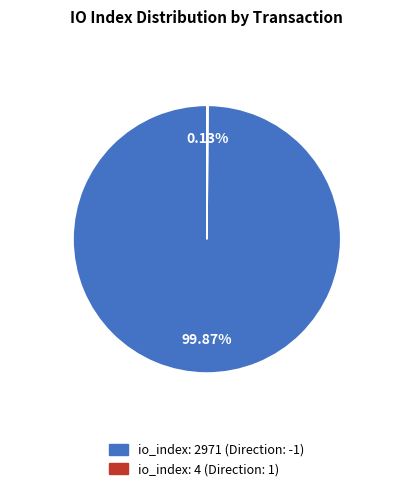

Is there a majority slice in this chart?

Yes